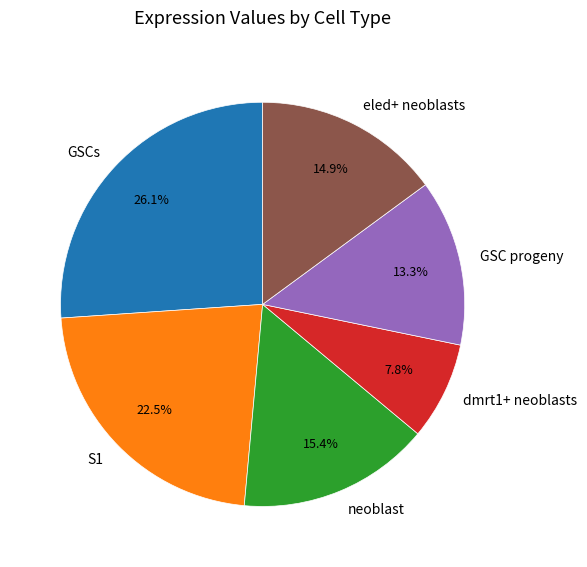

To the nearest percent, what percentage of the pie is eled+ neoblasts?

15%